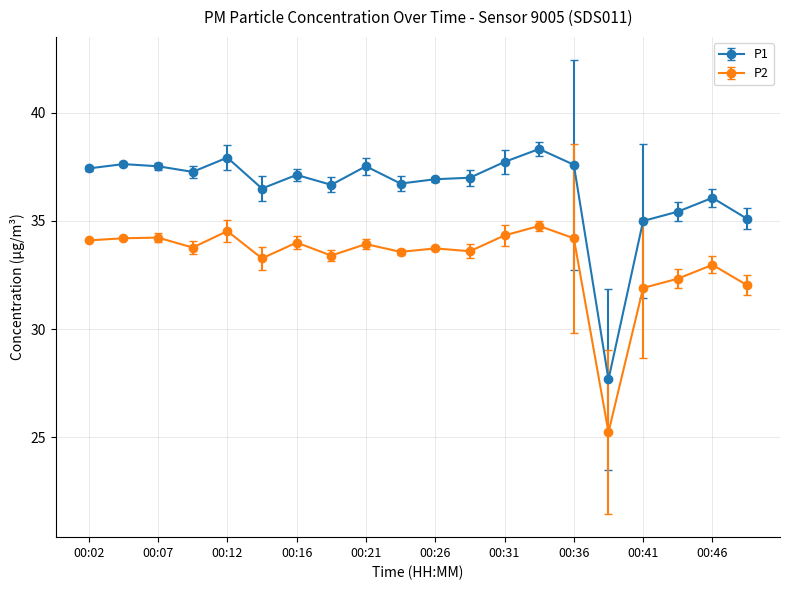

List the series in order of their overall mean, highest first.

P1, P2